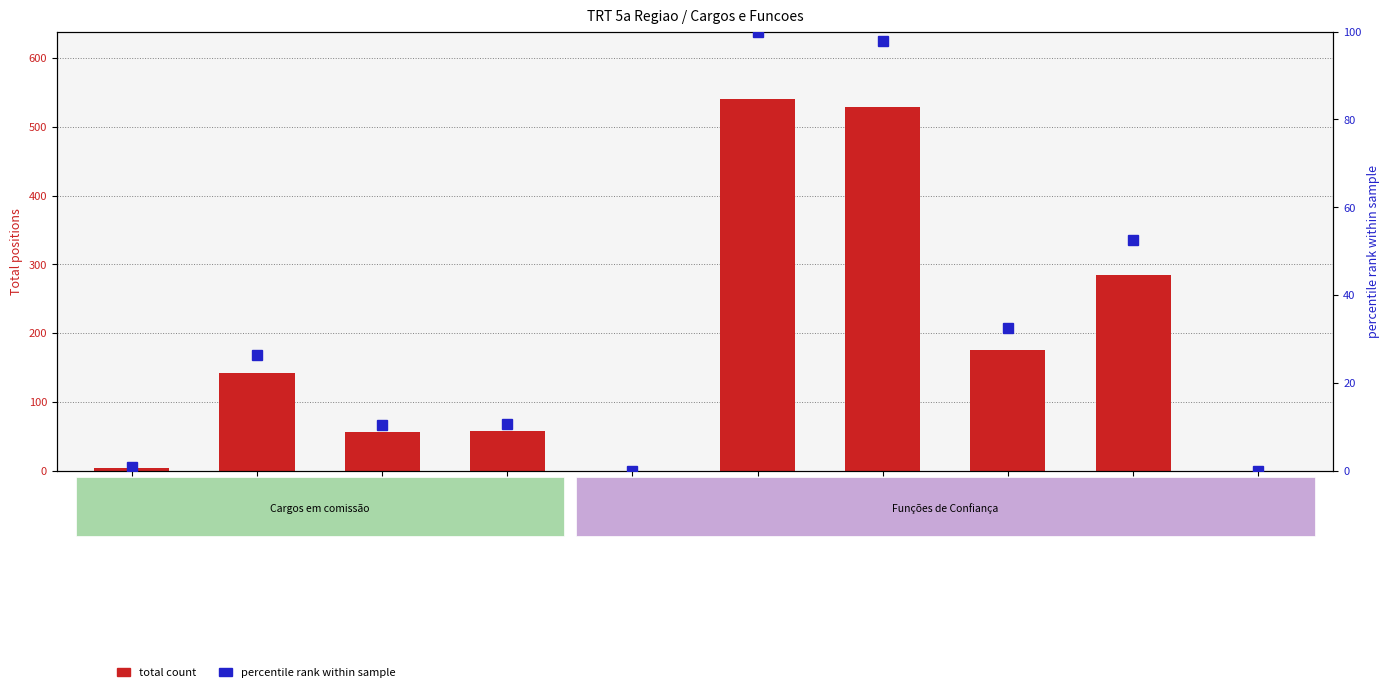

Reading right to left, transcribe all the data shown in this chart.

total count: 0.0	284.0	176.0	529.0	541.0	0.0	58.0	56.0	142.0	4.0
percentile rank within sample: 0.0	52.5	32.5	97.8	100.0	0.0	10.7	10.4	26.2	0.7